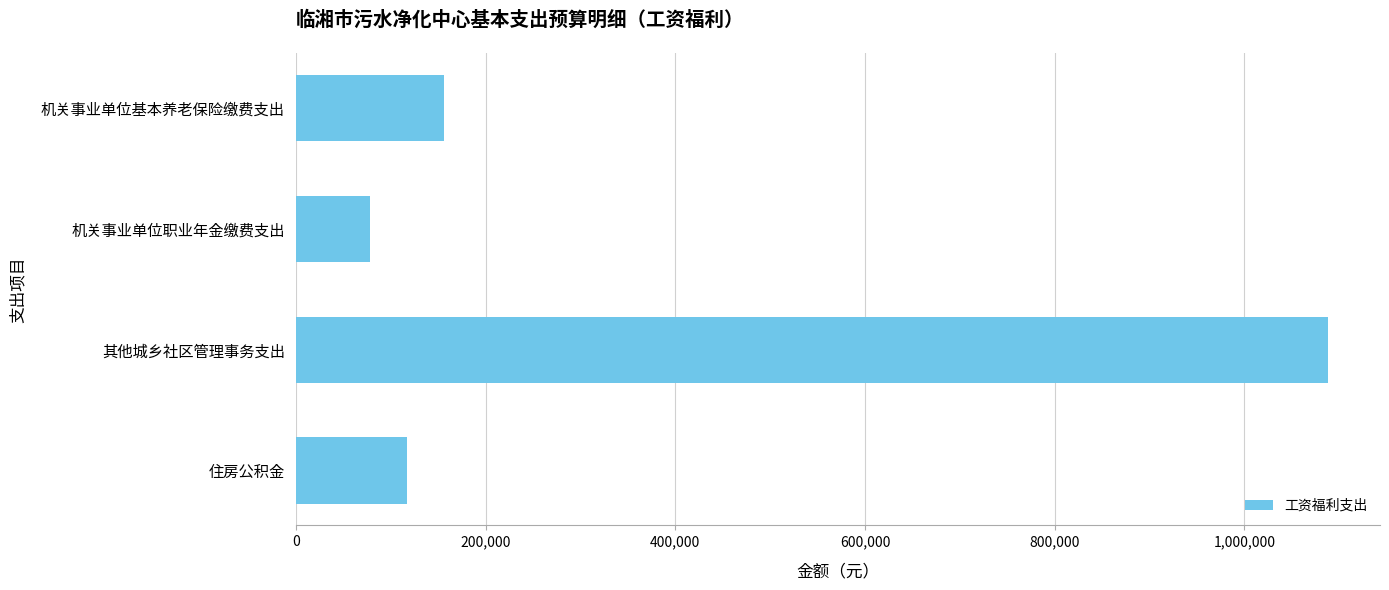

What is the sum of all values?

1439602.8